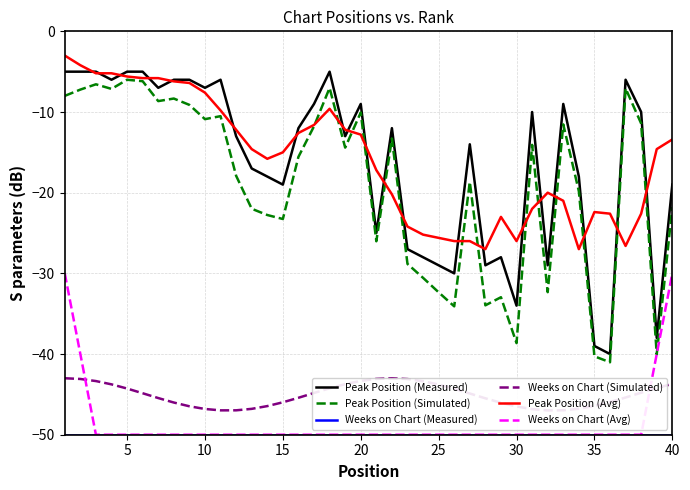

How many series are shown in this chart?

6